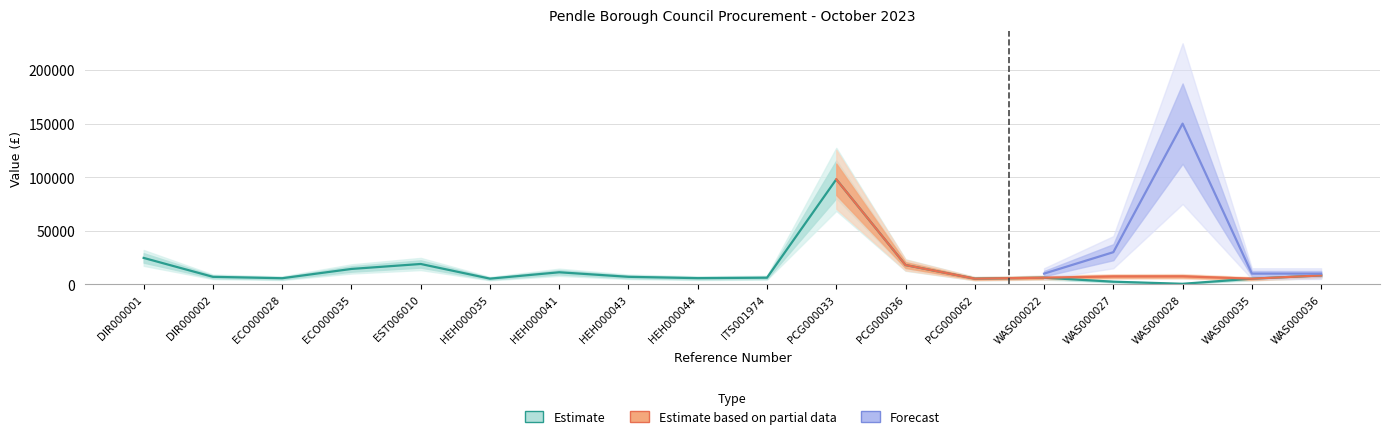

Is the value of Price (K) at WAS000022 greater than the value of Value (L) at EST006010?

No